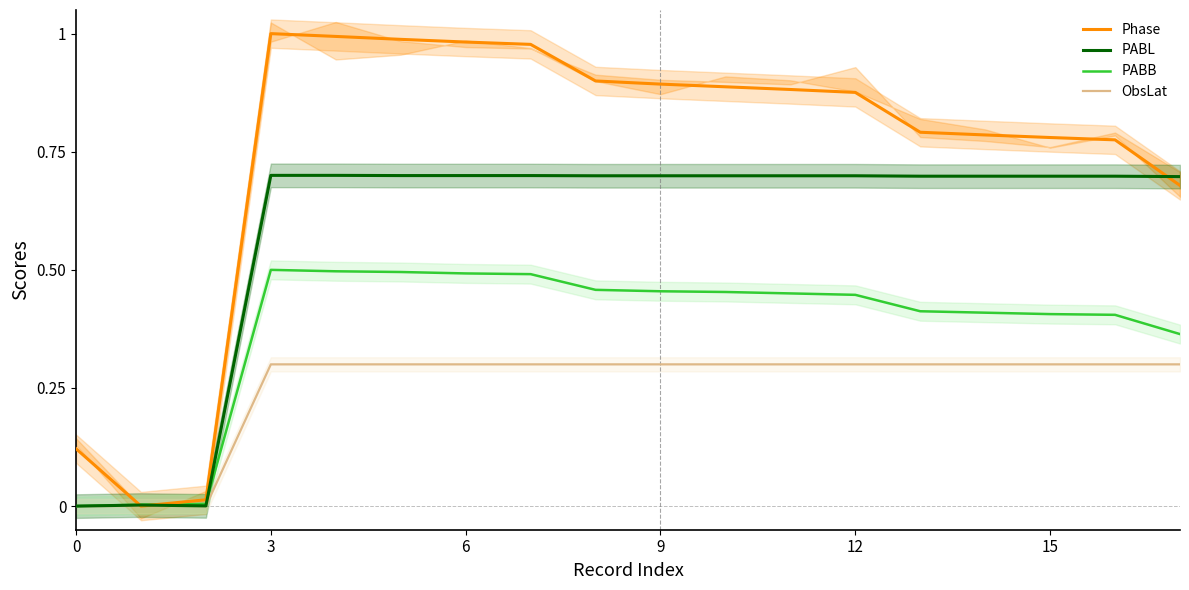

True or false: PABB has a value of 0.4 at 14.

True